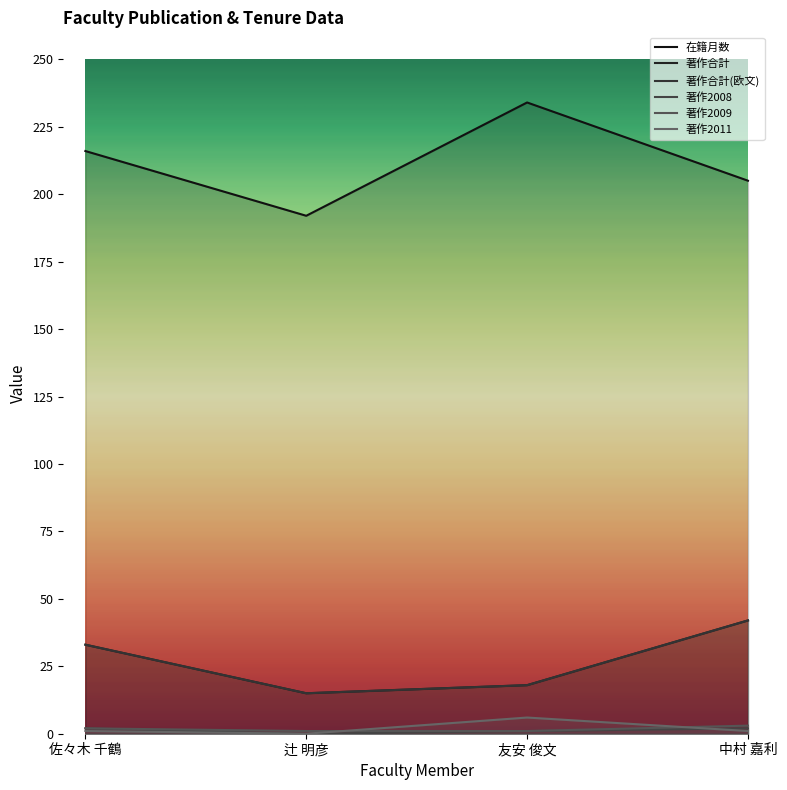

What is the maximum value shown in the chart?

234